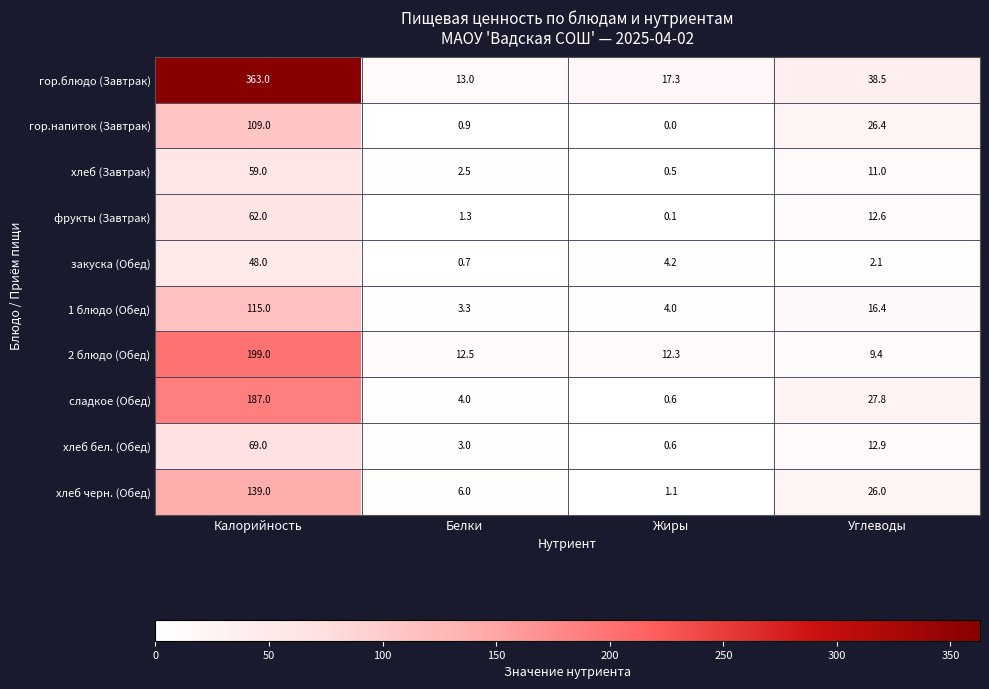

Where does the сладкое (Обед) series first go above 27?

Калорийность